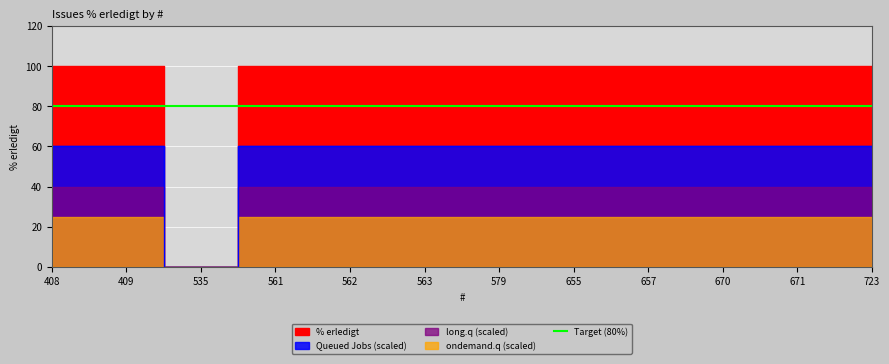

What is the sum of the values at 657 and 723?

200